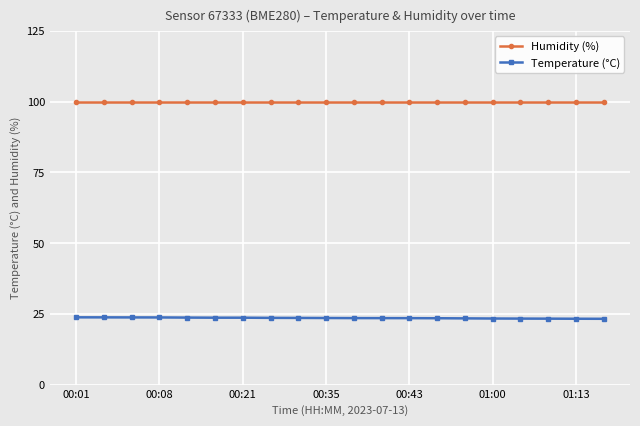

At how many categories does at least one series exceed 85?

20